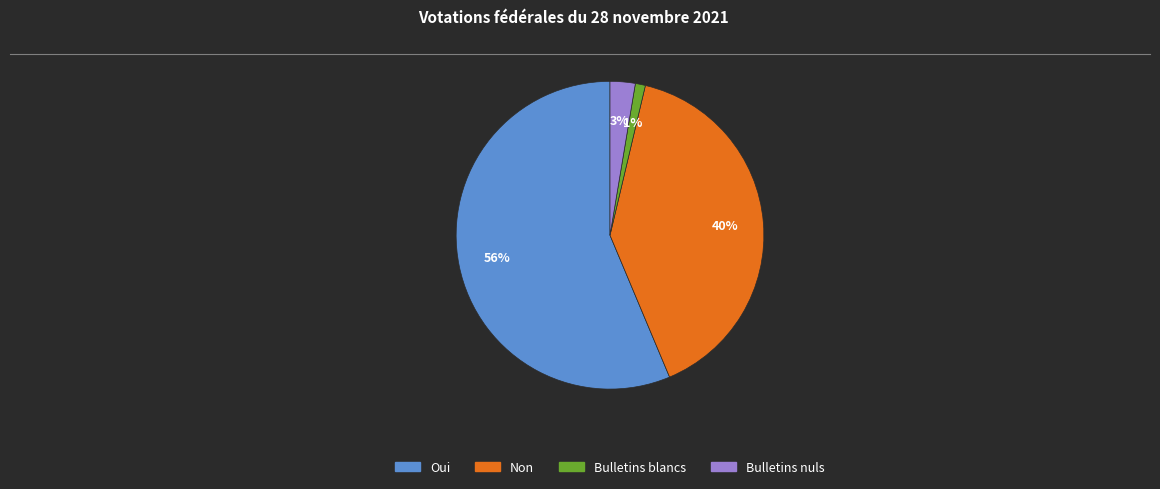

Do Oui and Bulletins nuls together represent more than half of the pie?

Yes